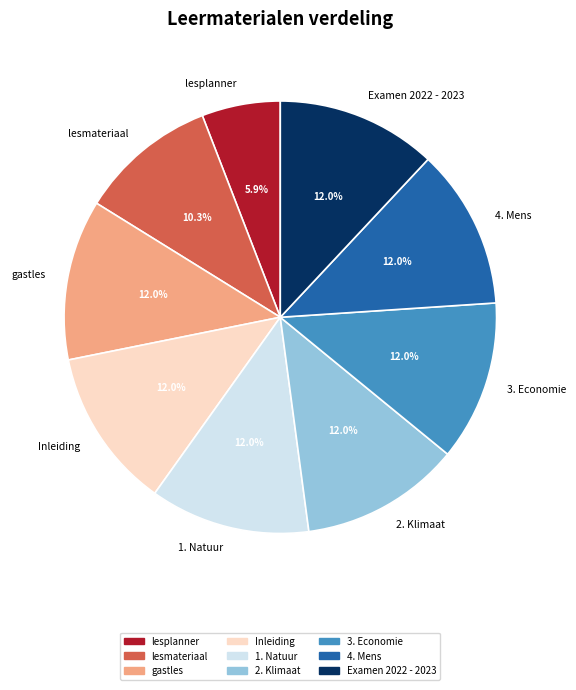

How many slices are in this pie chart?

9